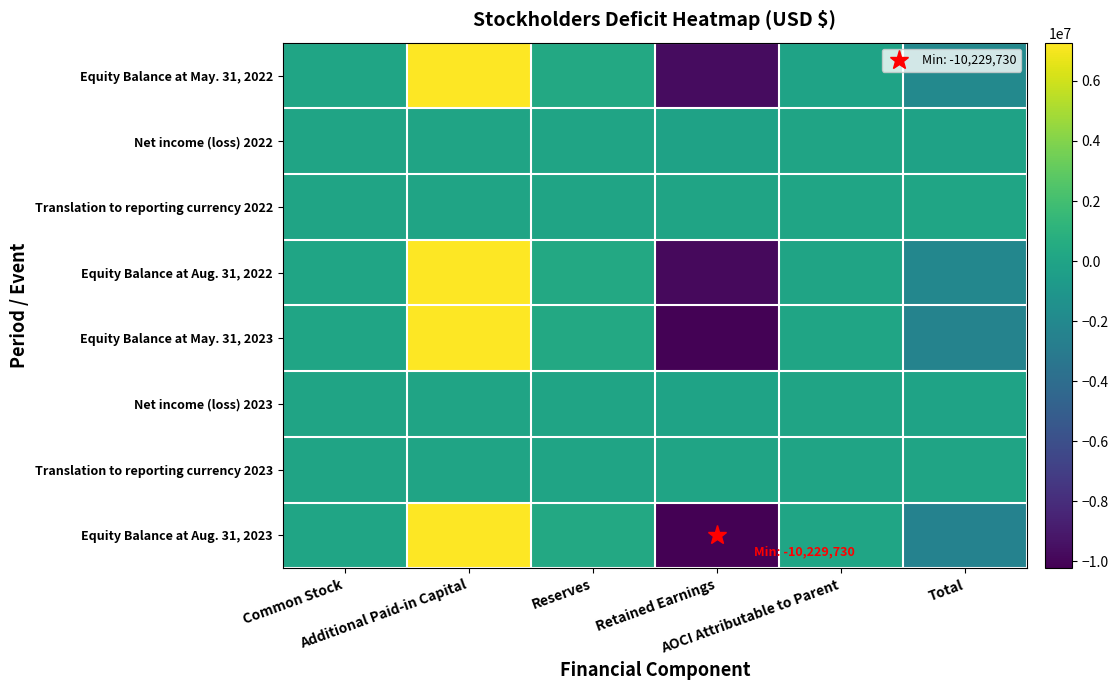

Reading right to left, transcribe all the data shown in this chart.

Equity Balance at May. 31, 2022: Total=-2009031	AOCI Attributable to Parent=-53413	Retained Earnings=-9657735	Reserves=366493	Additional Paid-in Capital=7272701	Common Stock=62923
Net income (loss) 2022: Total=-154685	AOCI Attributable to Parent=0	Retained Earnings=-154685	Reserves=0	Additional Paid-in Capital=0	Common Stock=0
Translation to reporting currency 2022: Total=58994	AOCI Attributable to Parent=58994	Retained Earnings=0	Reserves=0	Additional Paid-in Capital=0	Common Stock=0
Equity Balance at Aug. 31, 2022: Total=-2104722	AOCI Attributable to Parent=5581	Retained Earnings=-9812420	Reserves=366493	Additional Paid-in Capital=7272701	Common Stock=62923
Equity Balance at May. 31, 2023: Total=-2385480	AOCI Attributable to Parent=65180	Retained Earnings=-10152777	Reserves=366493	Additional Paid-in Capital=7272701	Common Stock=62923
Net income (loss) 2023: Total=-76953	AOCI Attributable to Parent=0	Retained Earnings=-76953	Reserves=0	Additional Paid-in Capital=0	Common Stock=0
Translation to reporting currency 2023: Total=-8932	AOCI Attributable to Parent=-8932	Retained Earnings=0	Reserves=0	Additional Paid-in Capital=0	Common Stock=0
Equity Balance at Aug. 31, 2023: Total=-2471365	AOCI Attributable to Parent=56248	Retained Earnings=-10229730	Reserves=366493	Additional Paid-in Capital=7272701	Common Stock=62923